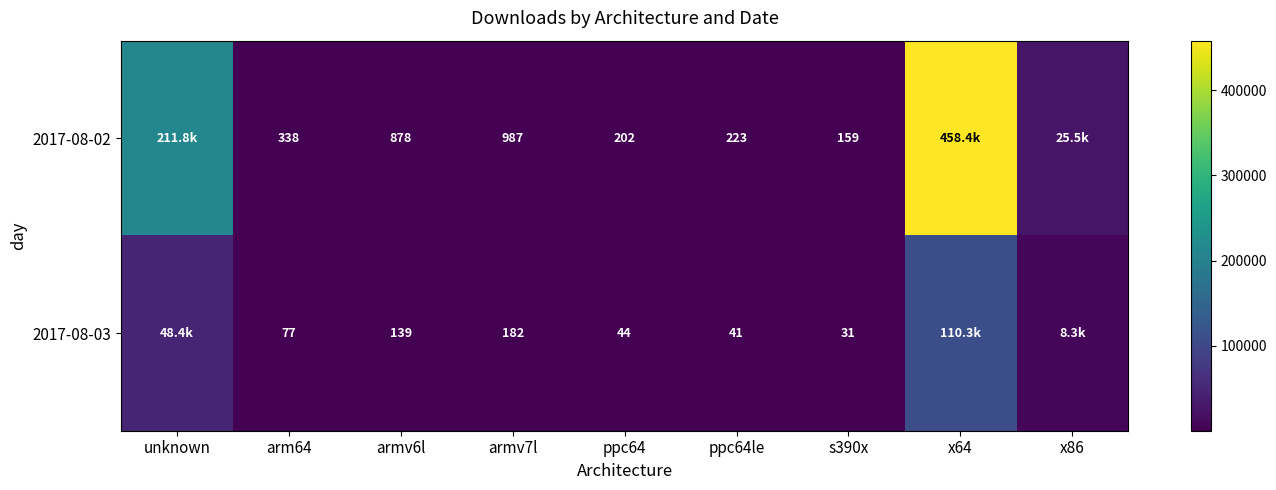

What value does the 2017-08-02 series have at ppc64, to the nearest 100?

200